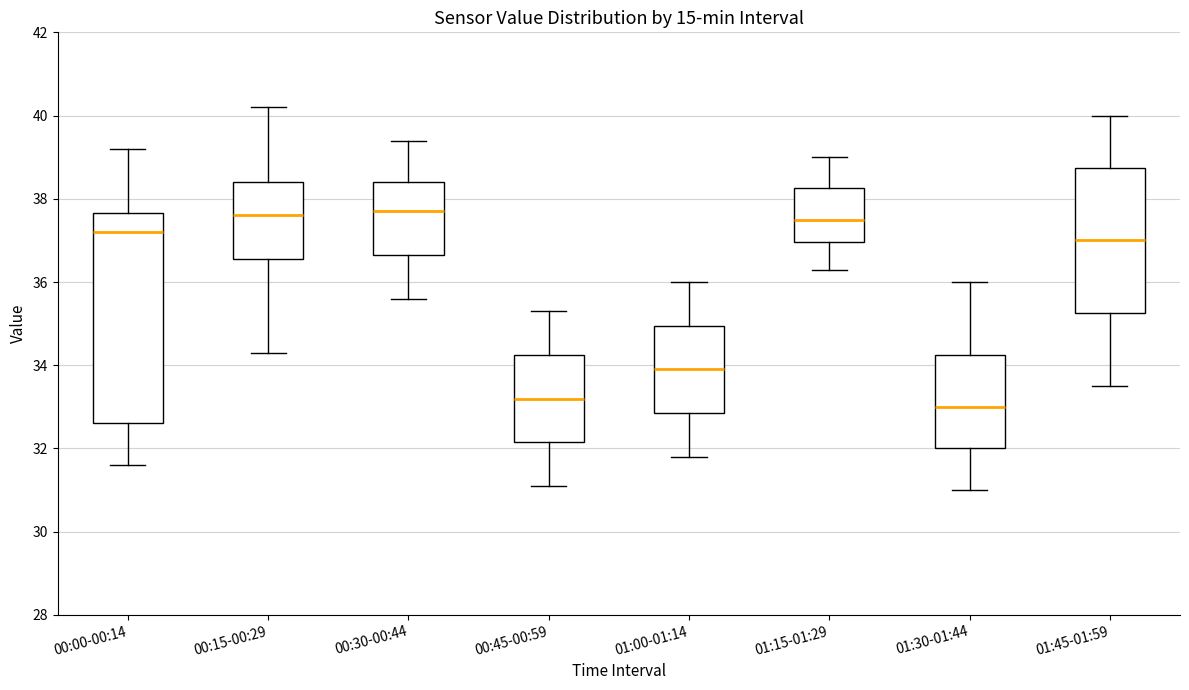

Reading left to right, transcribe this box plot: for each box, give where its median line is, the range the box spans, and where its two whiskers end, as read against the y-axis. The values are not printed on the chart, so give them approximately, as read against the axis.

00:00-00:14: median 37.2, box 32.6 to 37.6, whiskers 31.6 to 39.2
00:15-00:29: median 37.6, box 36.6 to 38.4, whiskers 34.4 to 40.2
00:30-00:44: median 37.8, box 36.6 to 38.4, whiskers 35.6 to 39.4
00:45-00:59: median 33.2, box 32.2 to 34.2, whiskers 31.2 to 35.4
01:00-01:14: median 34.0, box 32.8 to 35.0, whiskers 31.8 to 36.0
01:15-01:29: median 37.6, box 37.0 to 38.2, whiskers 36.4 to 39.0
01:30-01:44: median 33.0, box 32.0 to 34.2, whiskers 31.0 to 36.0
01:45-01:59: median 37.0, box 35.2 to 38.8, whiskers 33.6 to 40.0